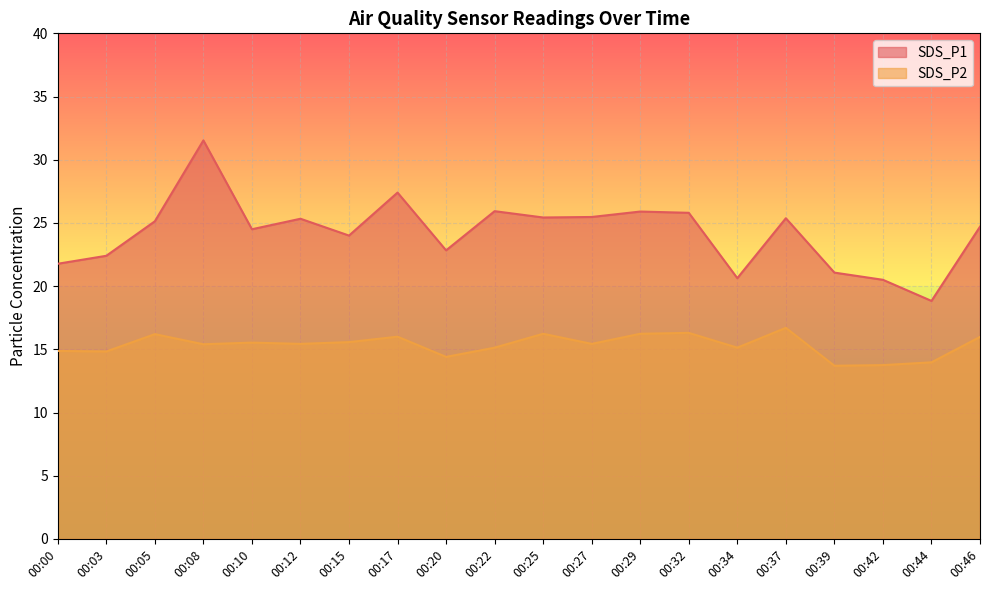

What is the smallest value displayed?

13.7